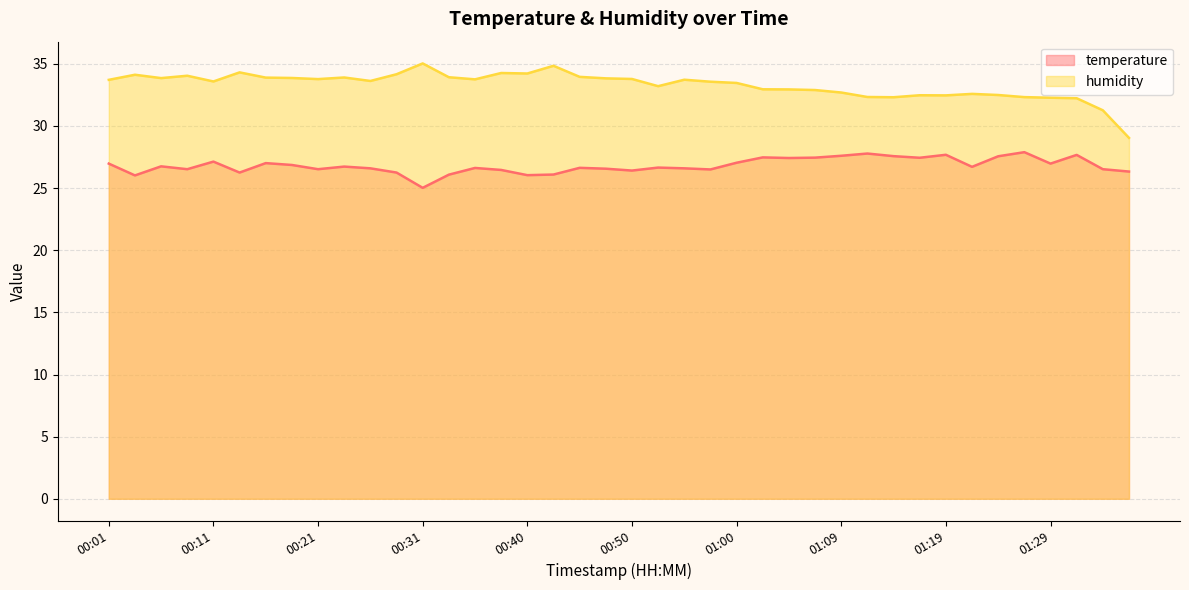

At 01:02, list the series in order from largest to smallest.

humidity, temperature